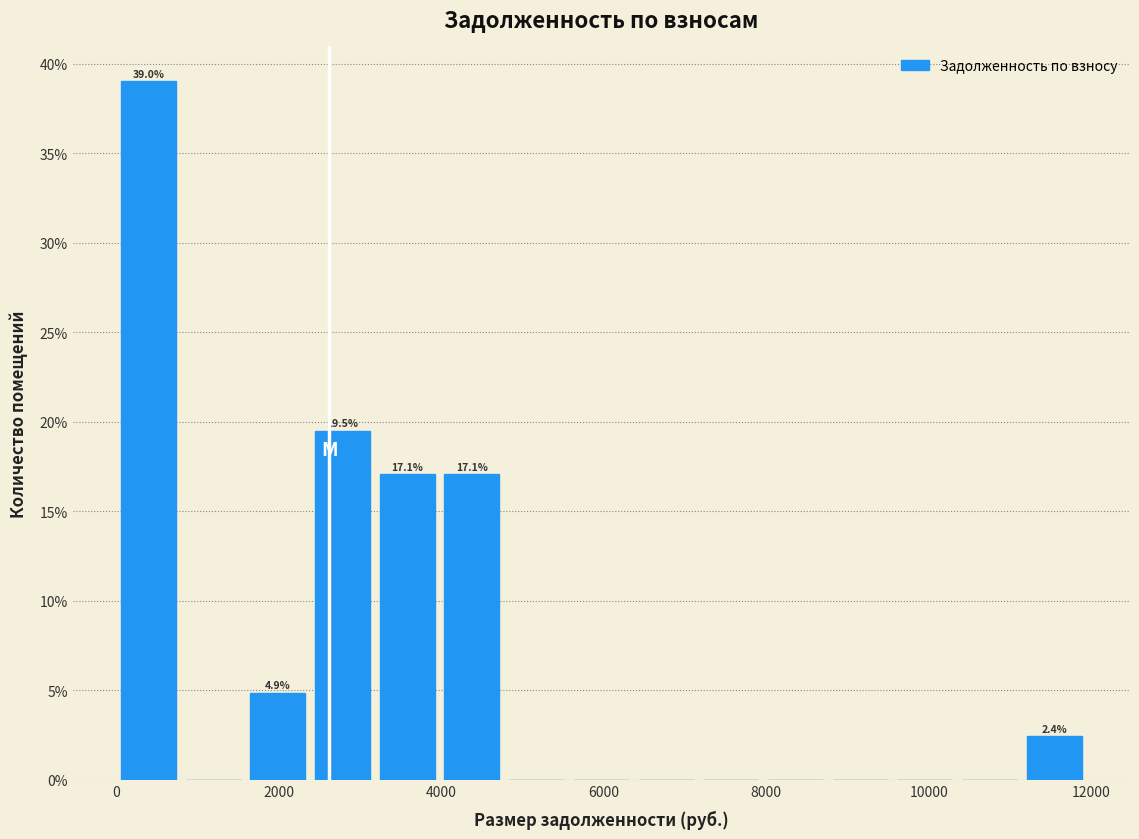

Read against the x-axis, roughly where is the centre of the tallest bar?

400